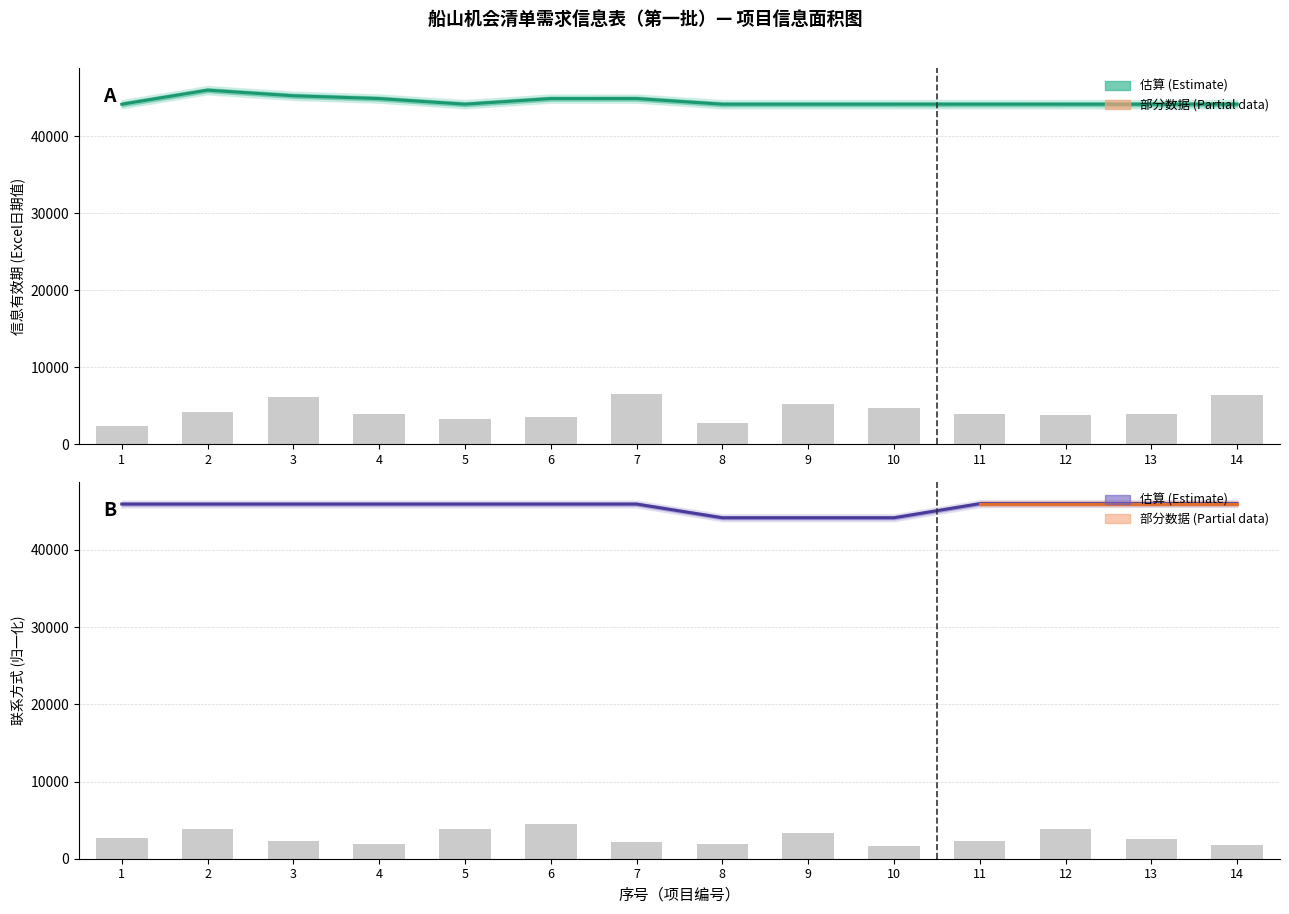

Rank the series by their average value, from highest to lowest.

联系方式(col_8), 信息有效期(col_9)